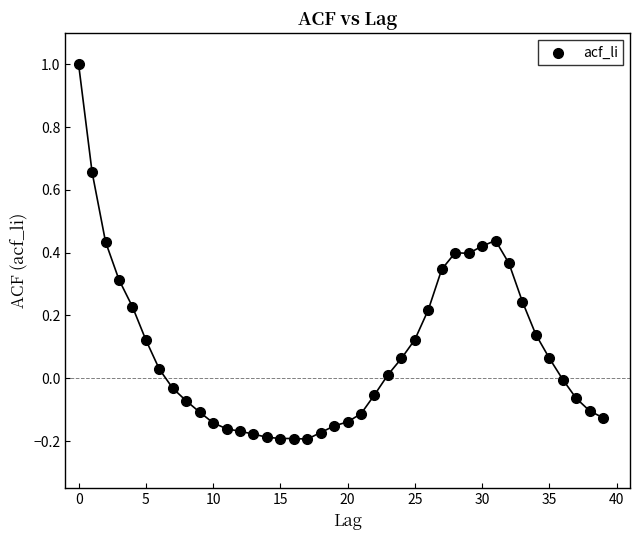

What is the range of Y values (max minus min)?

1.2